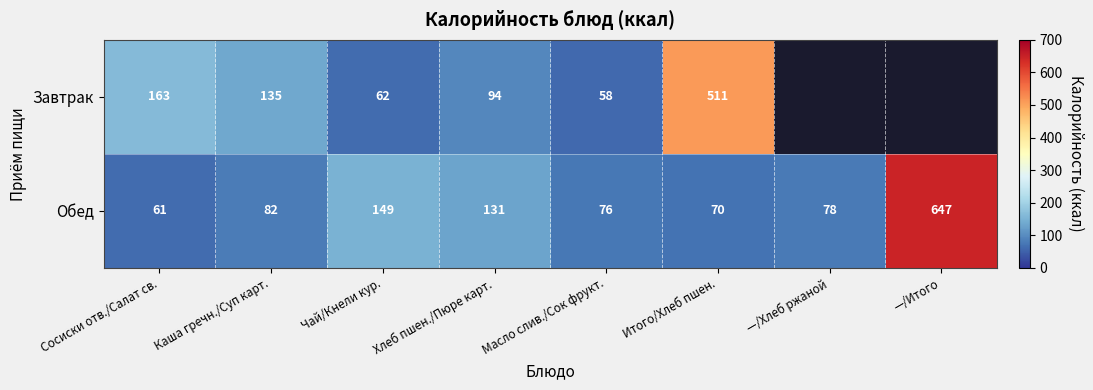

At Масло слив./Сок фрукт., list the series in order from largest to smallest.

Обед, Завтрак